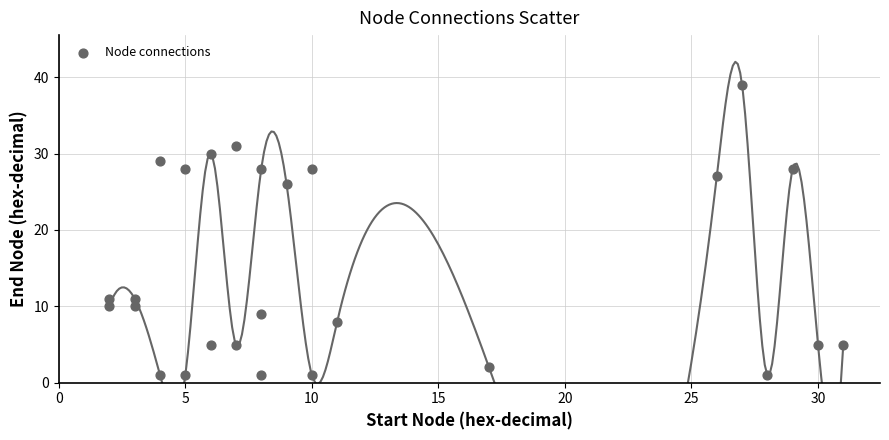

What is the range of Y values (max minus min)?

38